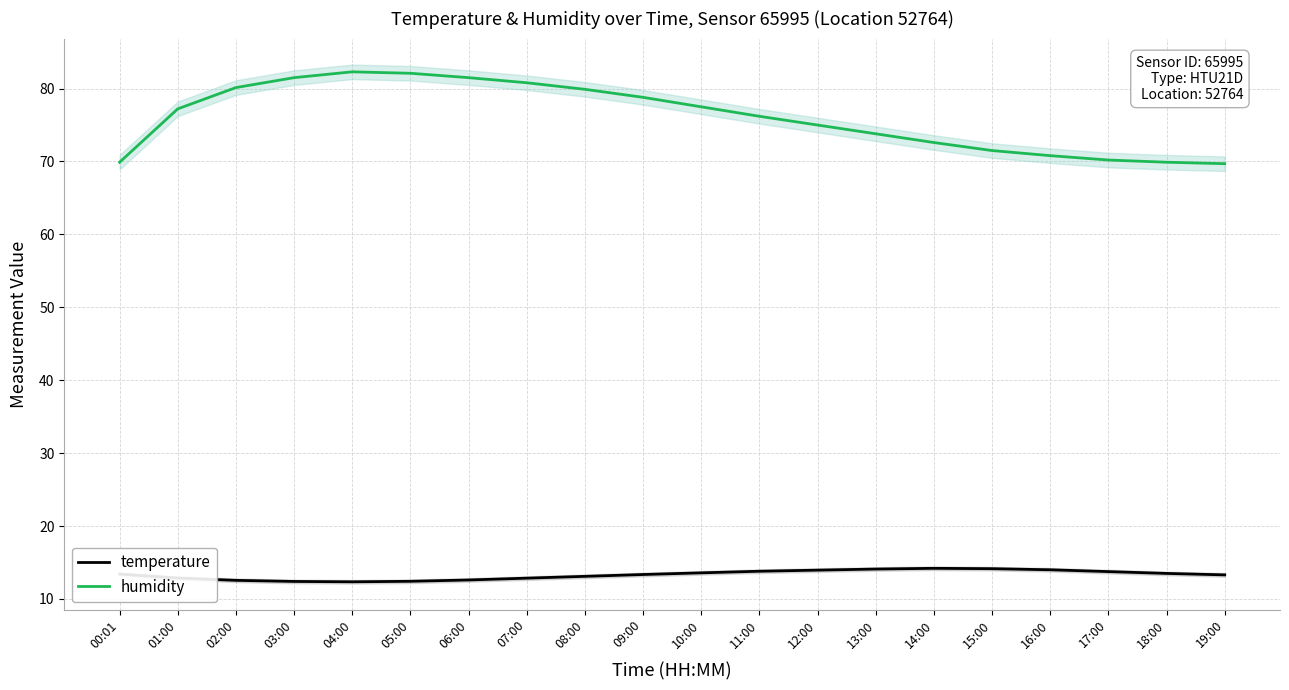

Is the value of temperature at 13:00 greater than the value of humidity at 02:00?

No